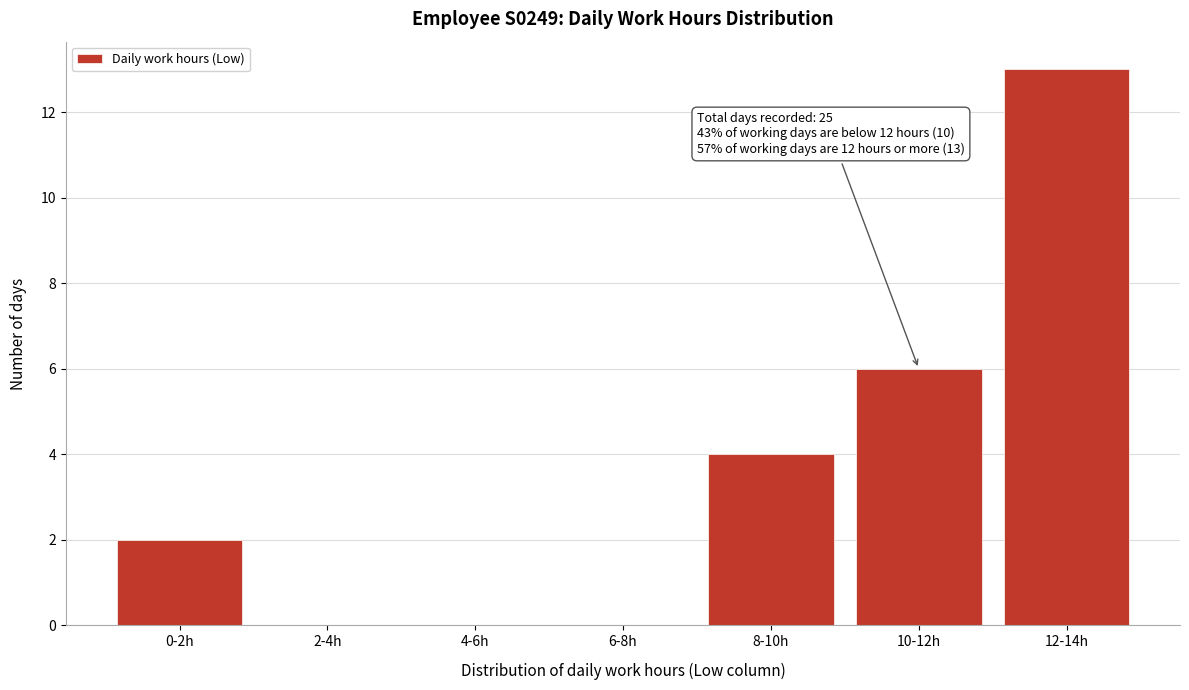

Reading left to right, what are all the values shown in this chart?

0-2h=2	2-4h=0	4-6h=0	6-8h=0	8-10h=4	10-12h=6	12-14h=13